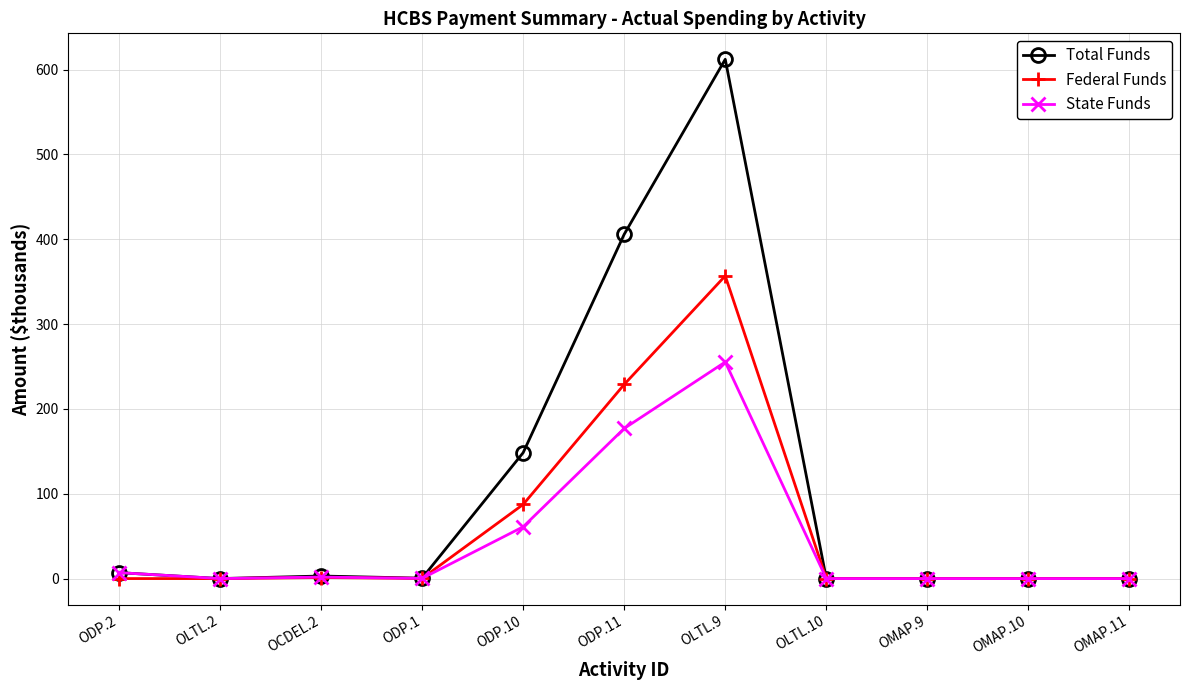

True or false: Total Funds has a value of 53.3 at ODP.10.

False